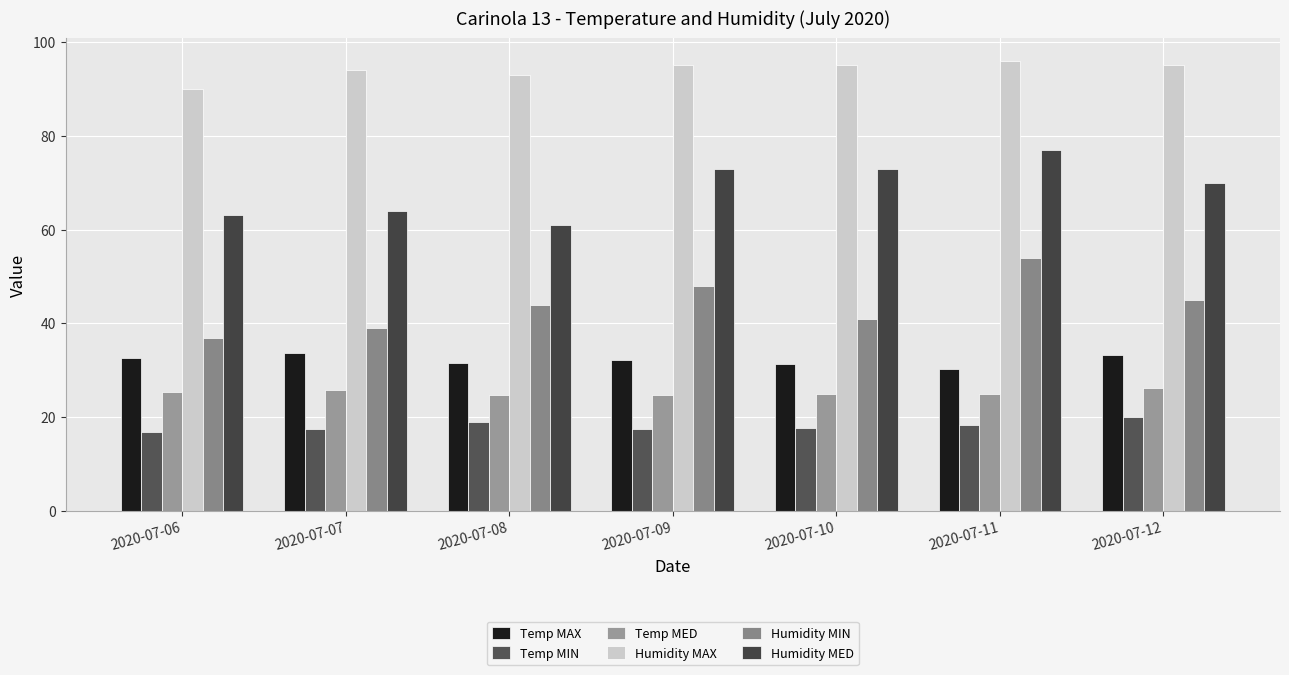

The value of Humidity MIN at 2020-07-12 is 45.0. True or false?

True